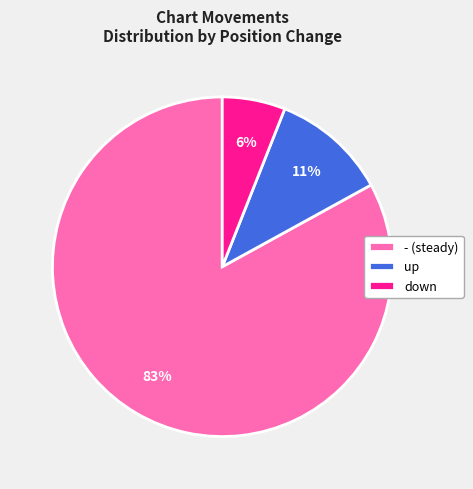

Rank the categories by value from highest to lowest.

-, up, down